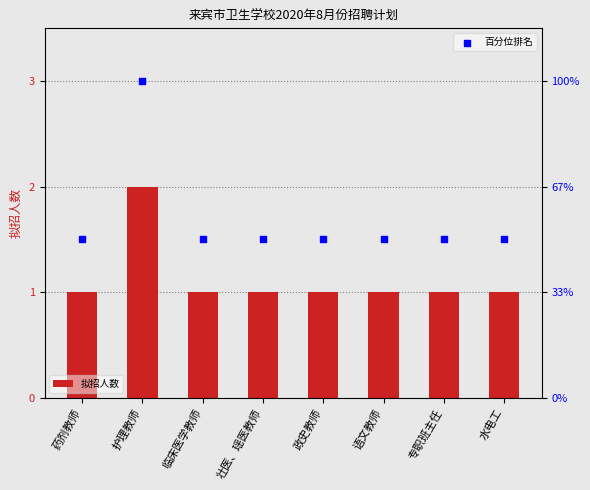

Which series contains the highest Y value?

百分位排名